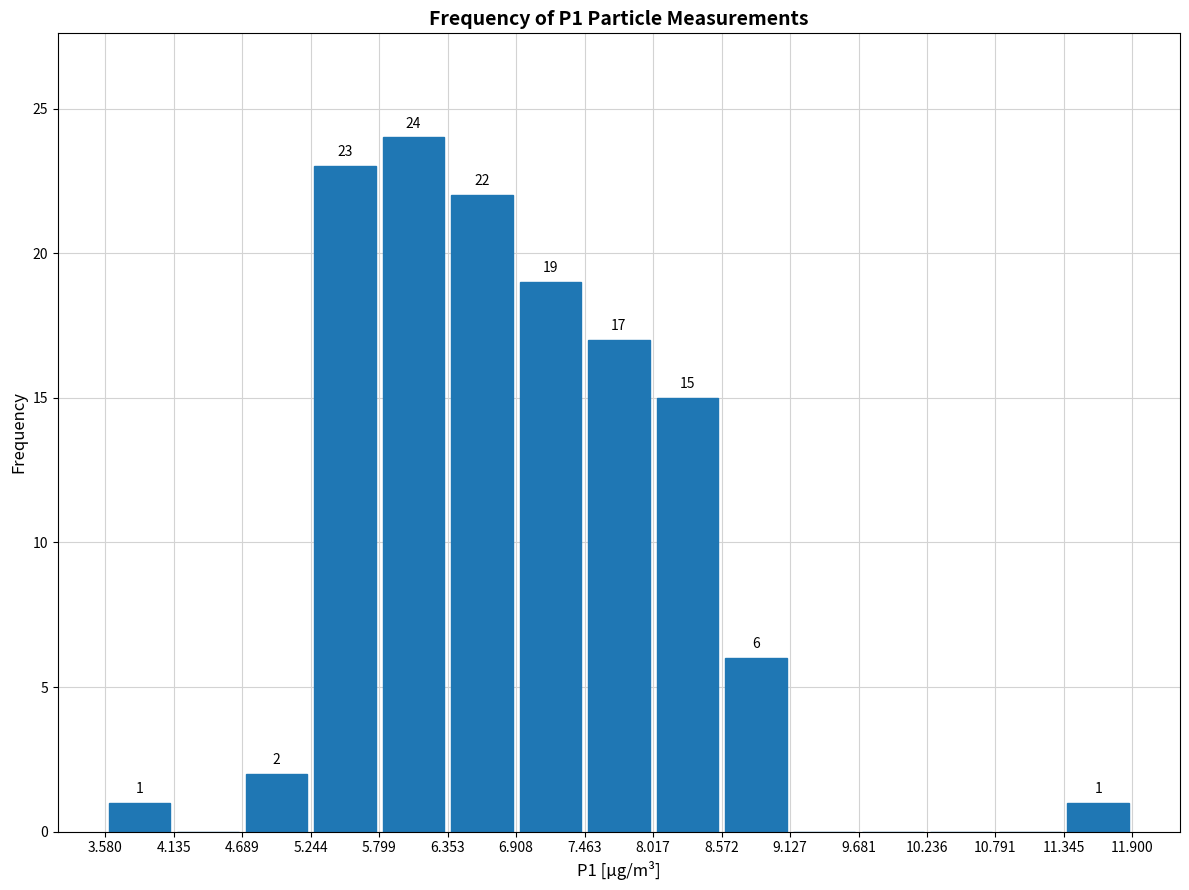

Which range on the x-axis has the tallest bar?

5.799 to 6.353